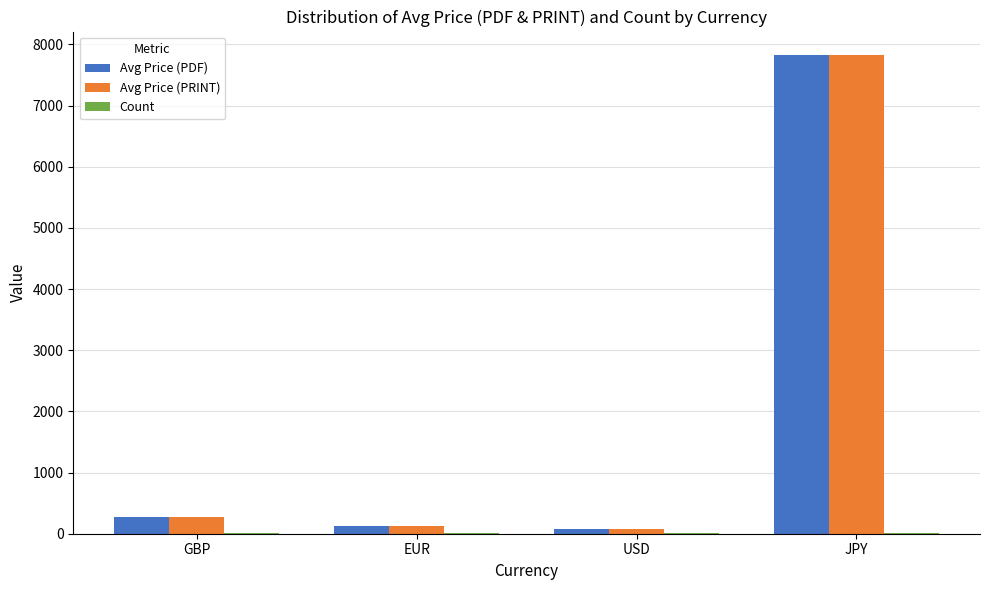

What is the highest value of the Avg Price (PRINT) series?

7820.0